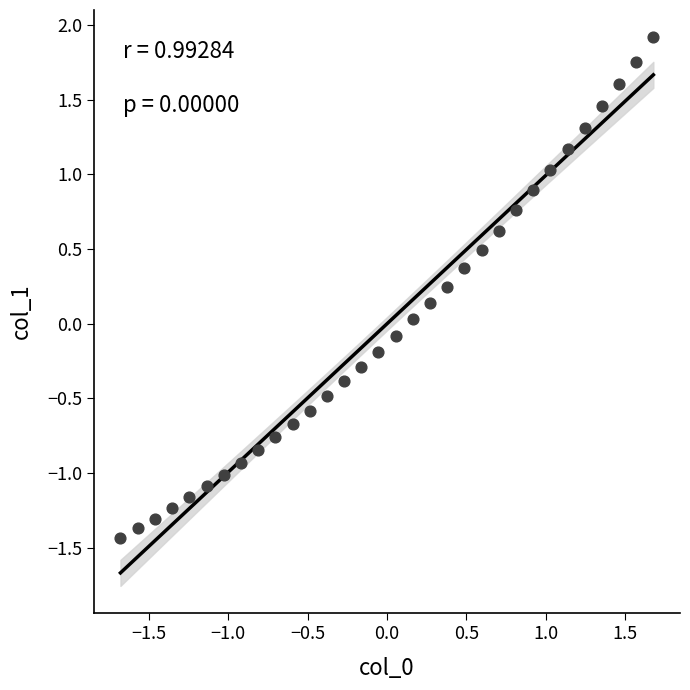

What is the range of Y values (max minus min)?

3.4